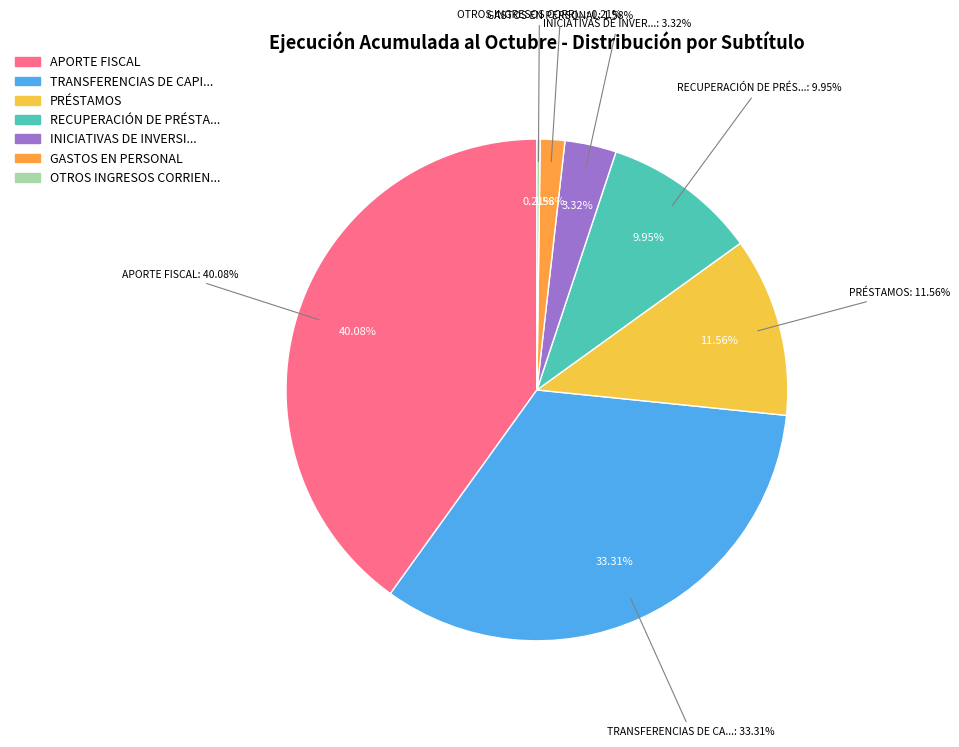

What percentage is the RECUPERACIÓN DE PRÉSTAMOS slice, to the nearest percent?

10%